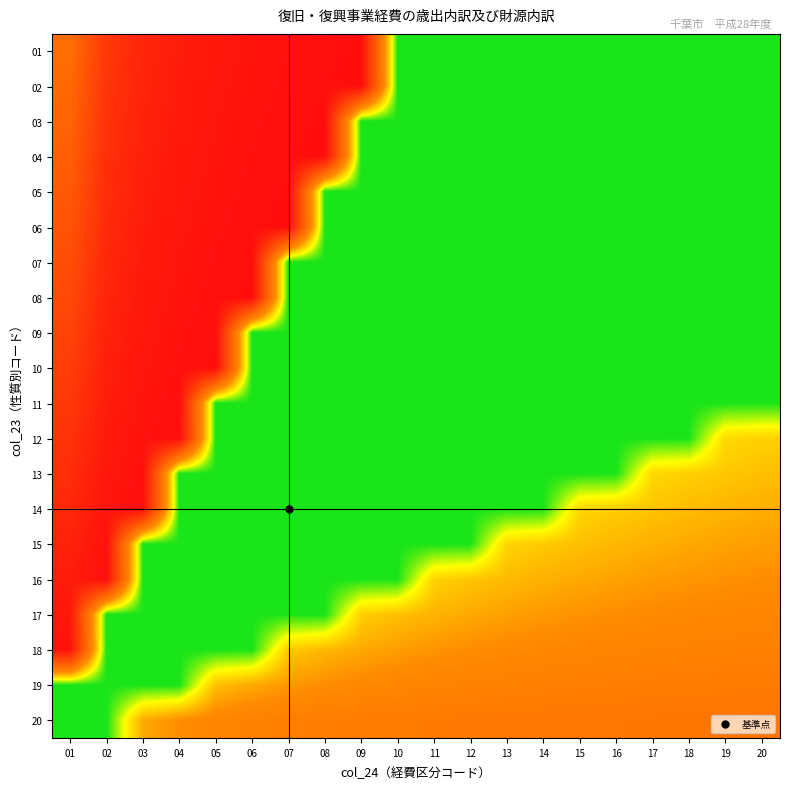

Which series has the largest range (max minus min)?

02